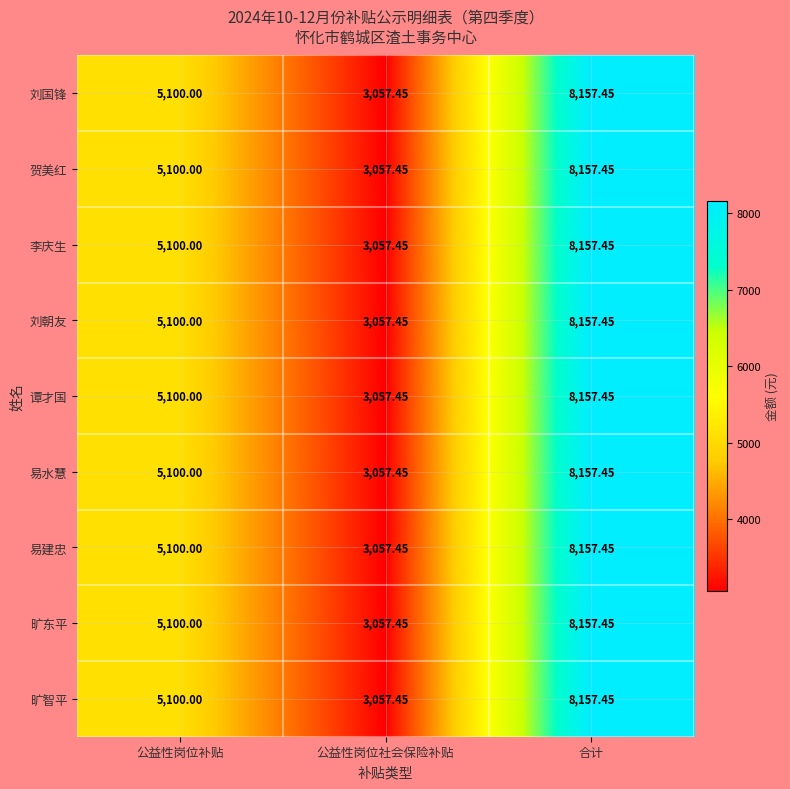

At which category is the sum across all series the highest?

合计